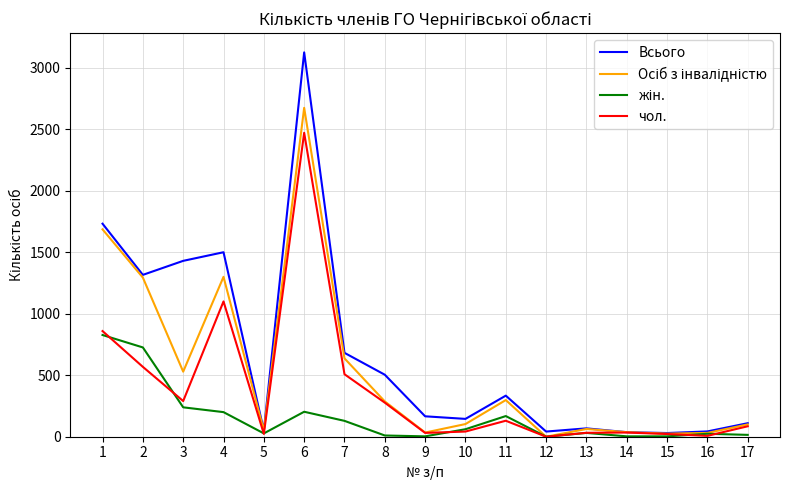

The value of чол. at 5 is 23. True or false?

True